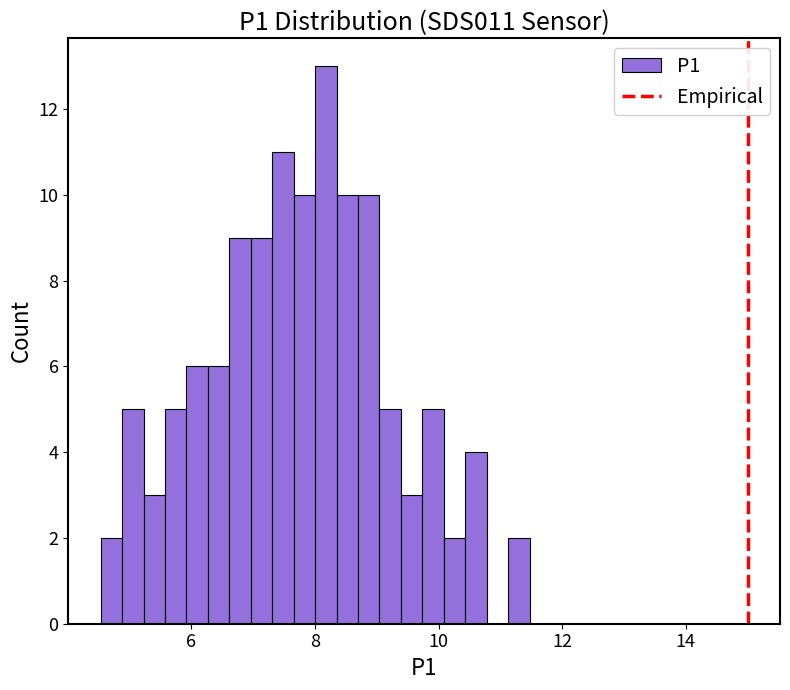

Read against the x-axis, roughly where is the centre of the tallest bar?

8.2